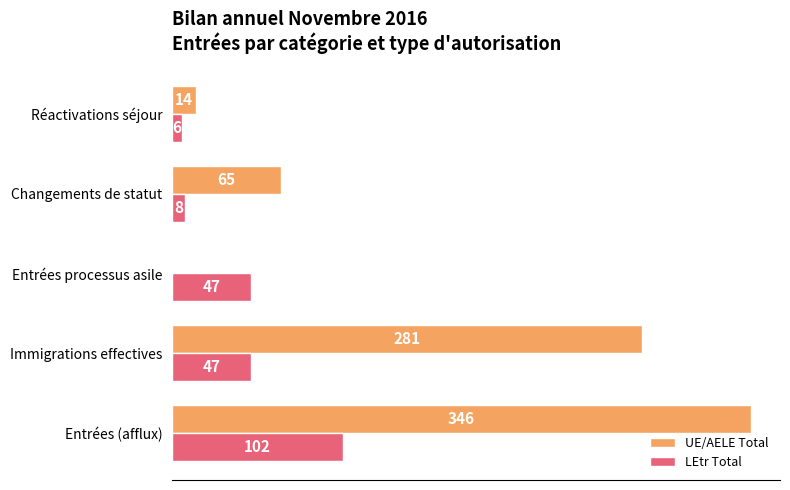

True or false: UE/AELE Total has a value of 88 at Entrées (afflux).

False